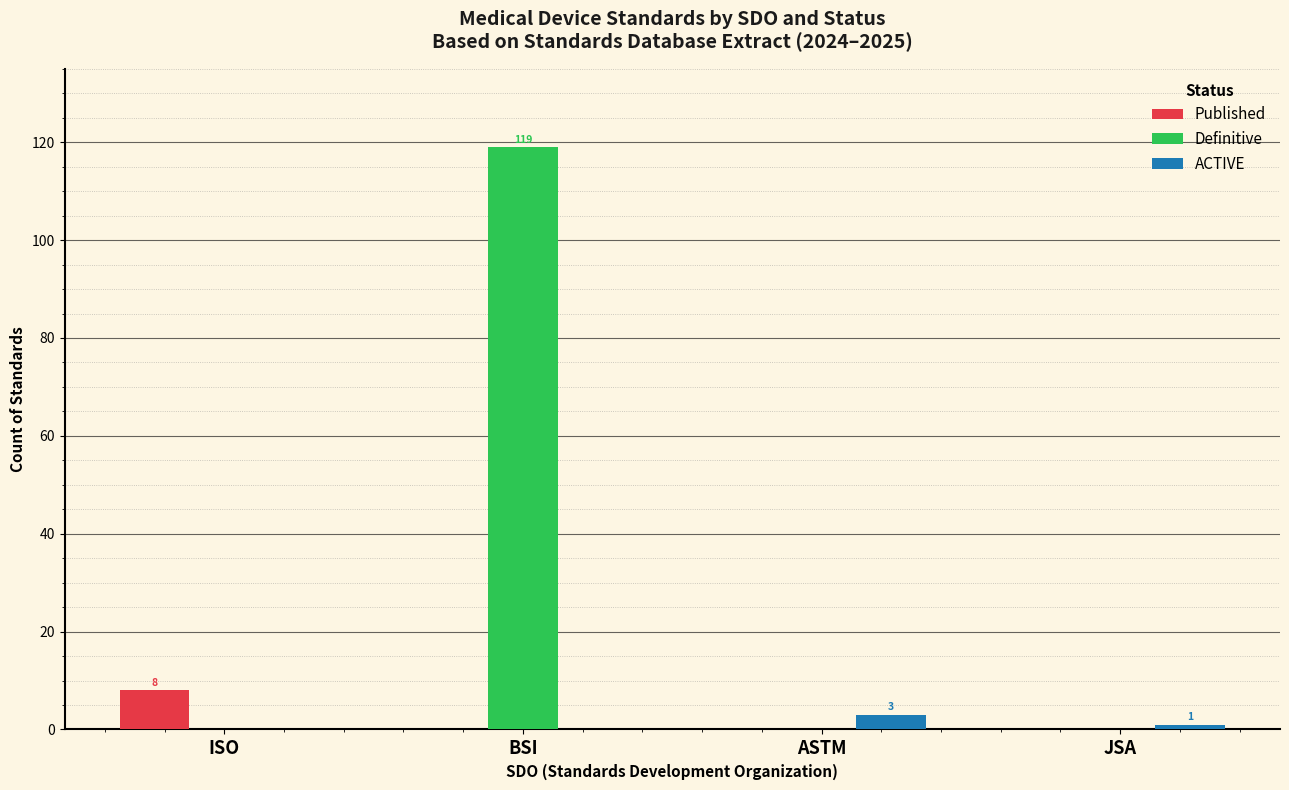

What value does the Definitive series have at BSI?

119